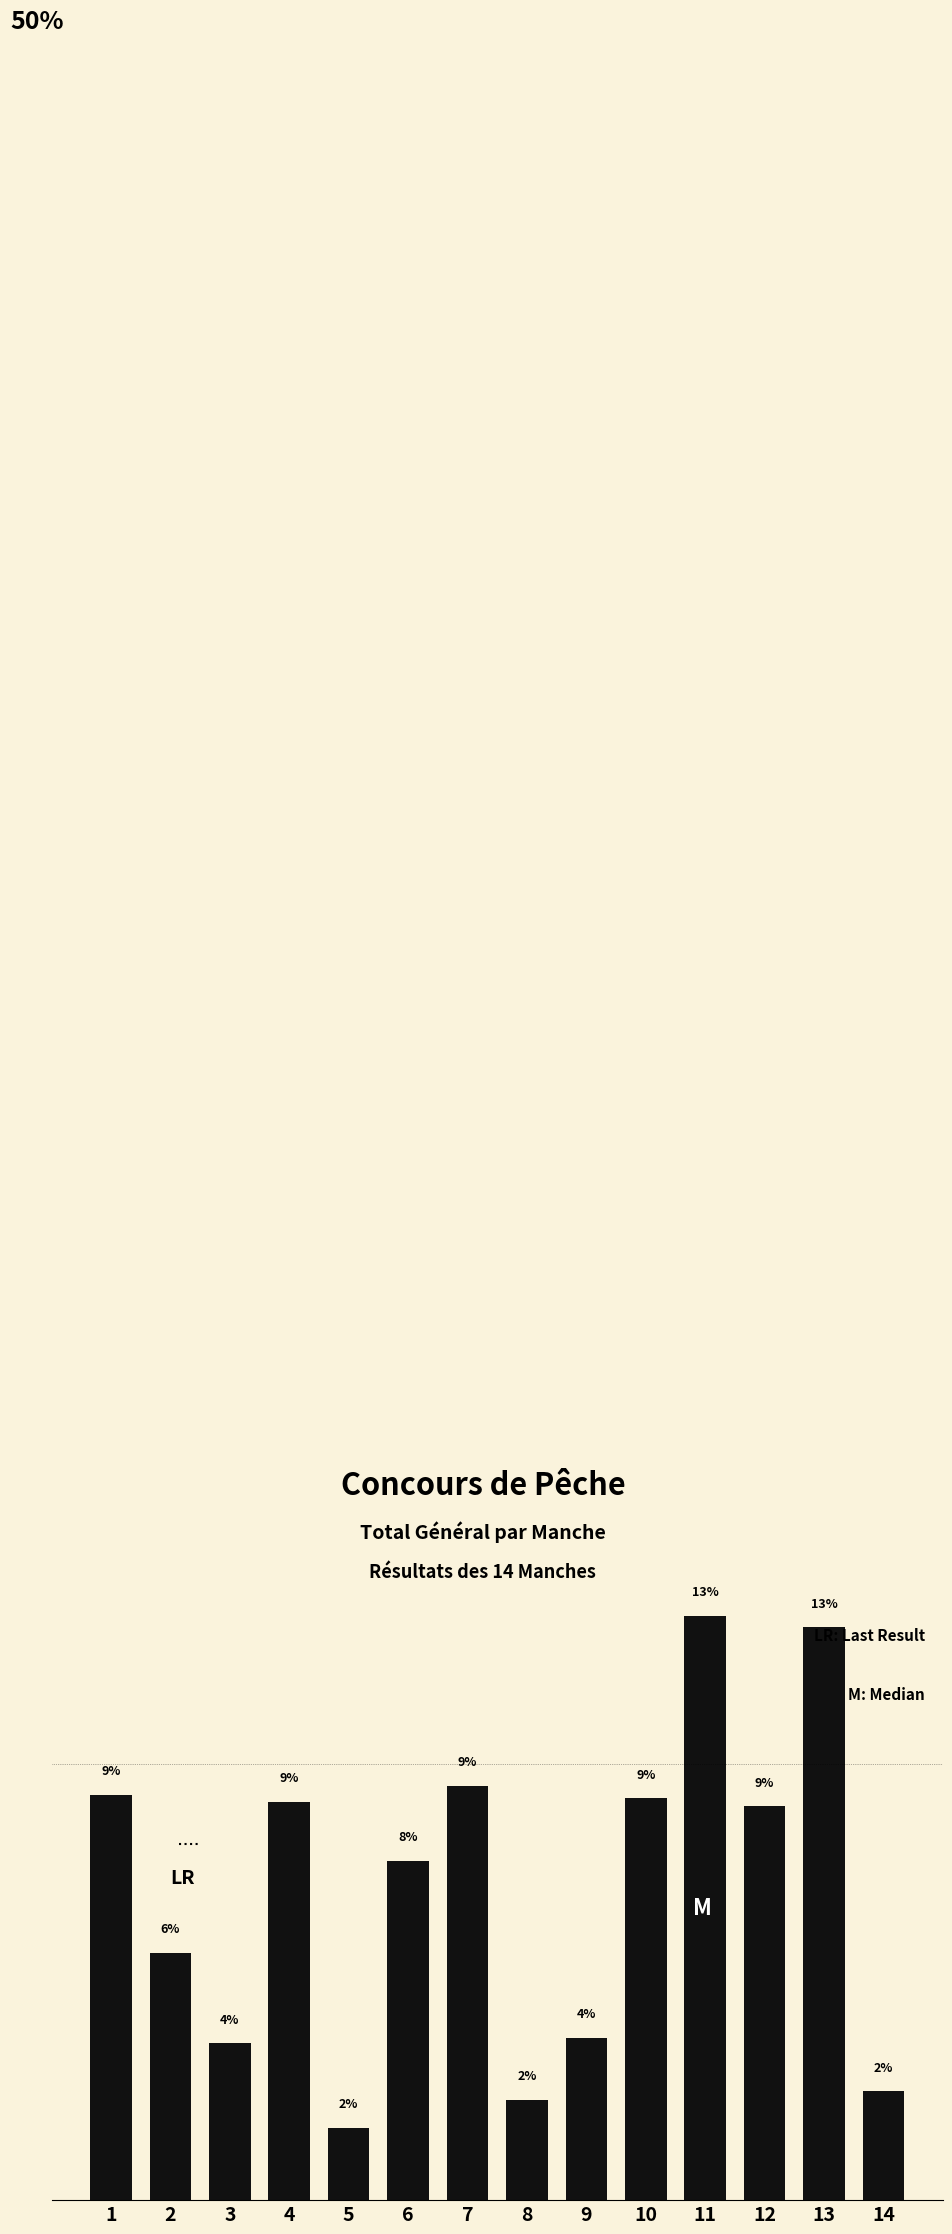

The value at 6 is 7.8. True or false?

True